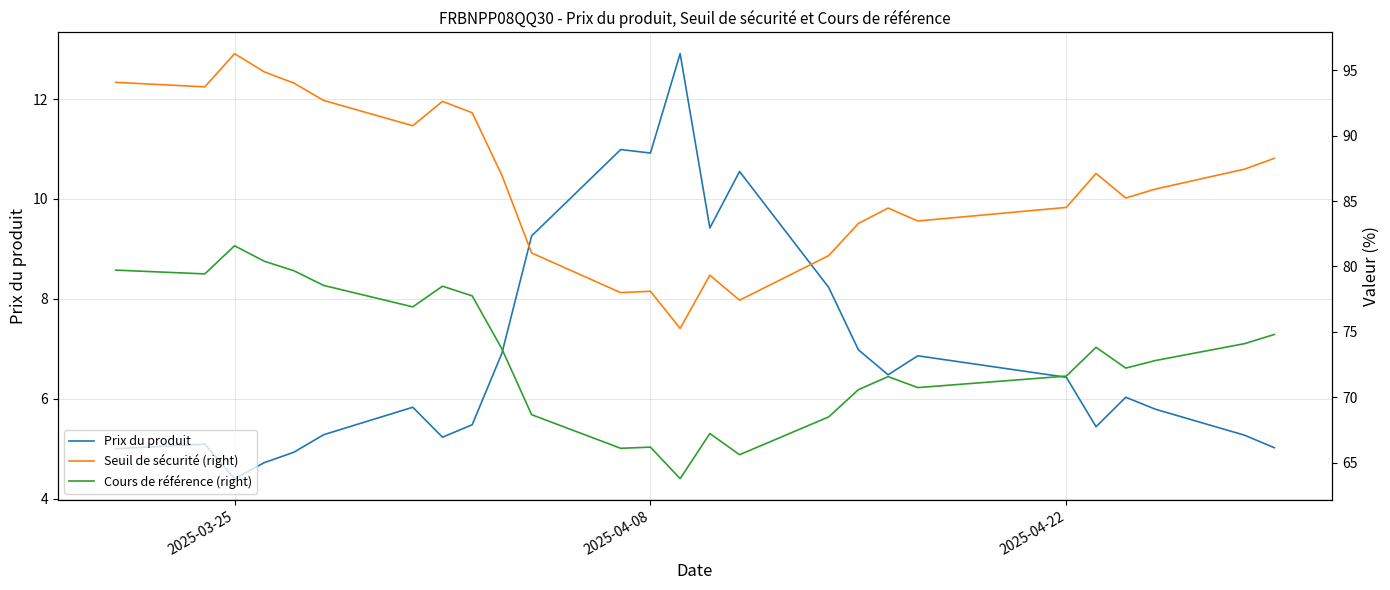

What is the minimum value for Prix du produit?

4.4